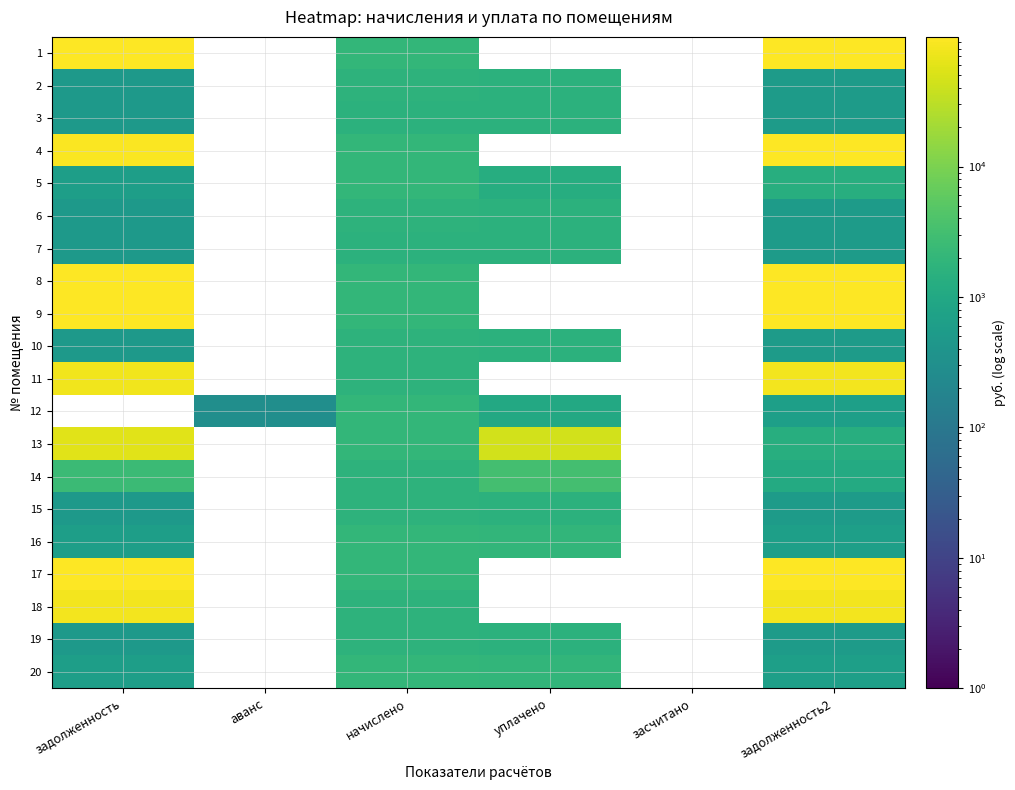

Which category has the highest value across all series?

задолженность2